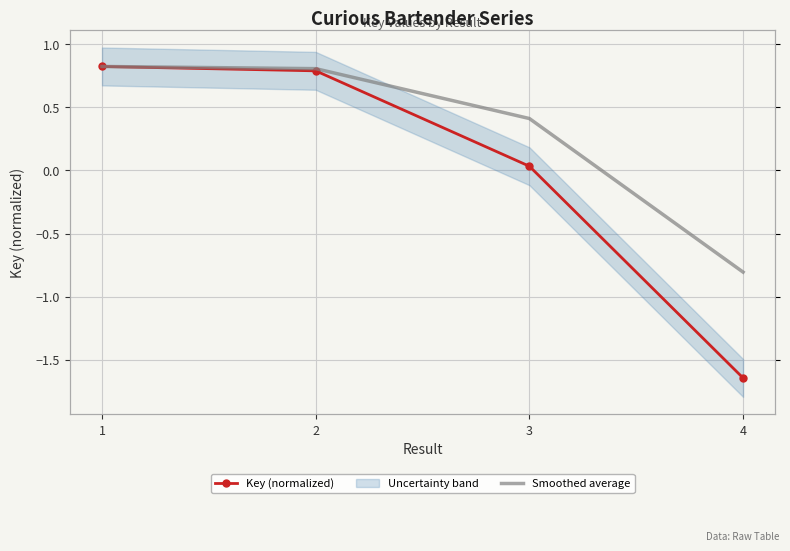

What is the highest value of the Smoothed average series?

0.8